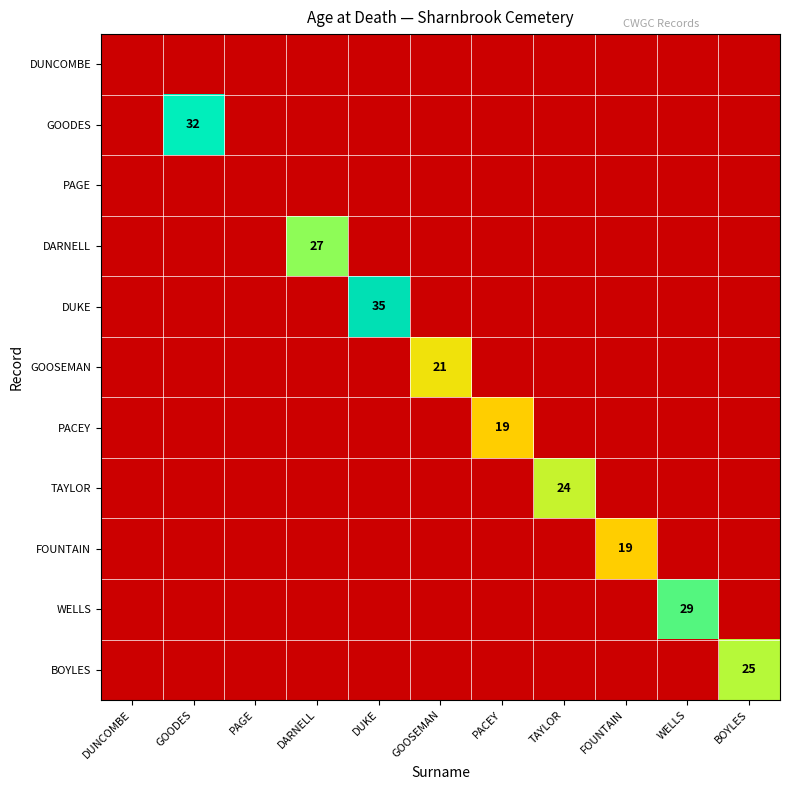

List the labels in order of BOYLES value, largest first.

BOYLES, DUNCOMBE, GOODES, PAGE, DARNELL, DUKE, GOOSEMAN, PACEY, TAYLOR, FOUNTAIN, WELLS